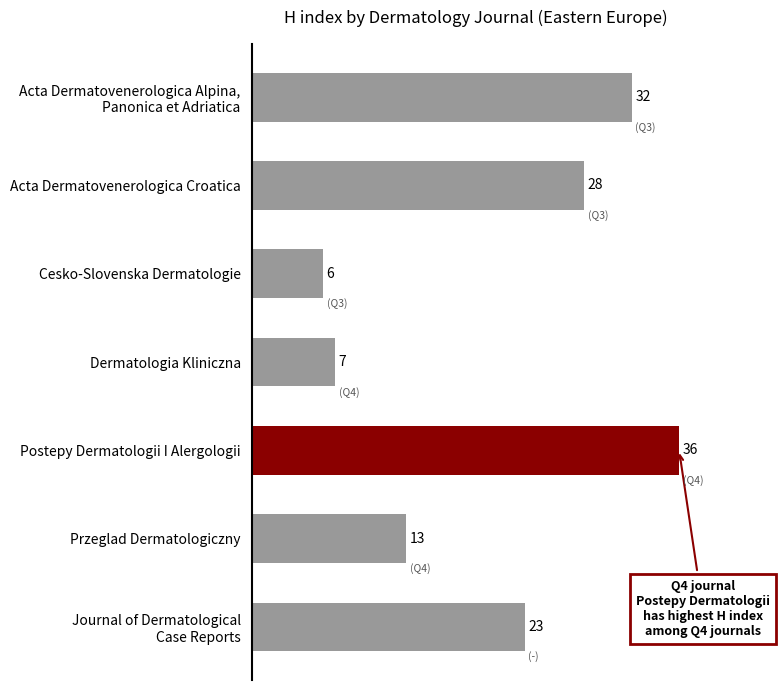

Reading top to bottom, what are all the values shown in this chart?

32	28	6	7	36	13	23